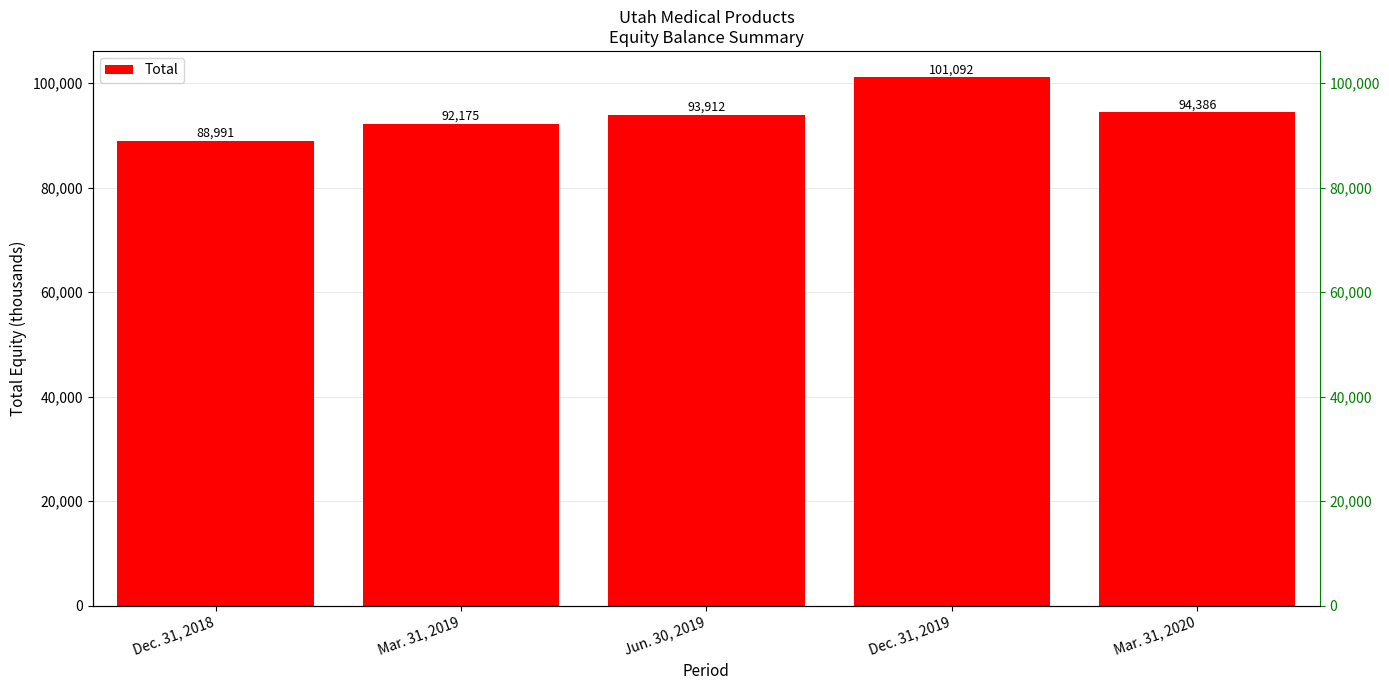

Between Mar. 31, 2020 and Dec. 31, 2019, which is larger?

Dec. 31, 2019